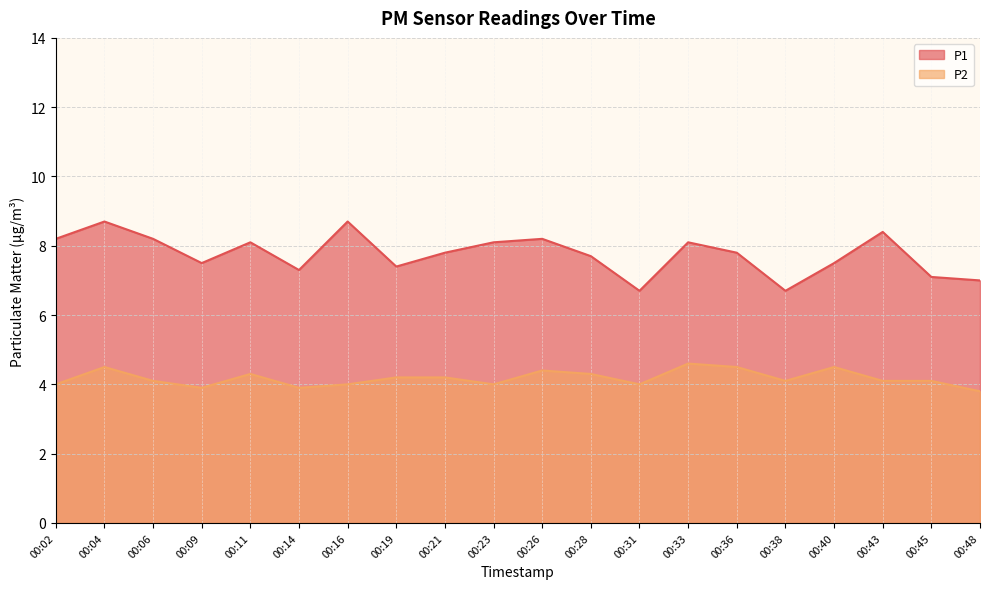

What is the smallest value displayed?

3.8